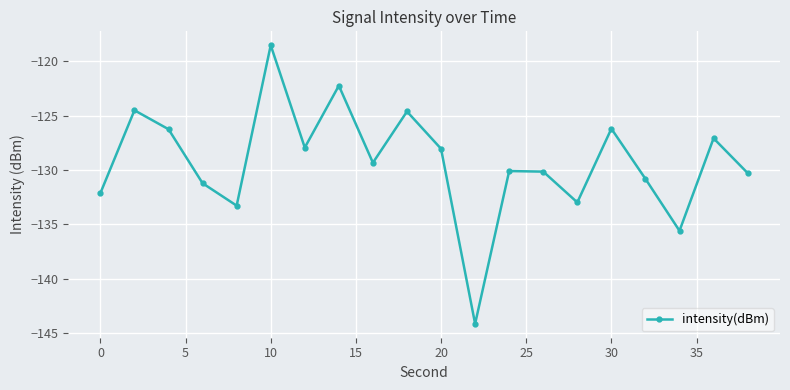

How many interior local valleys (lower than both neighbors) does the data have?

6